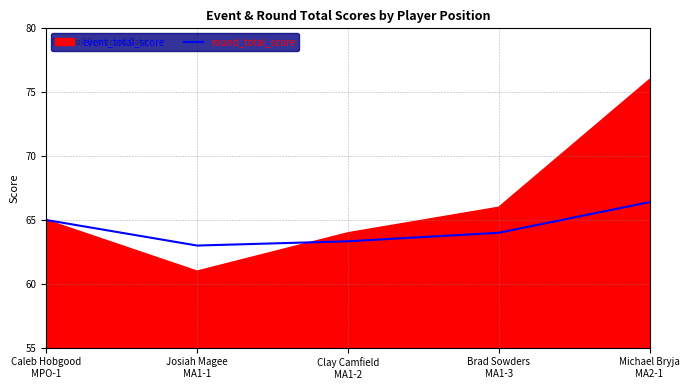

At which label is the value closest to 64?

Brad Sowders
MA1-3